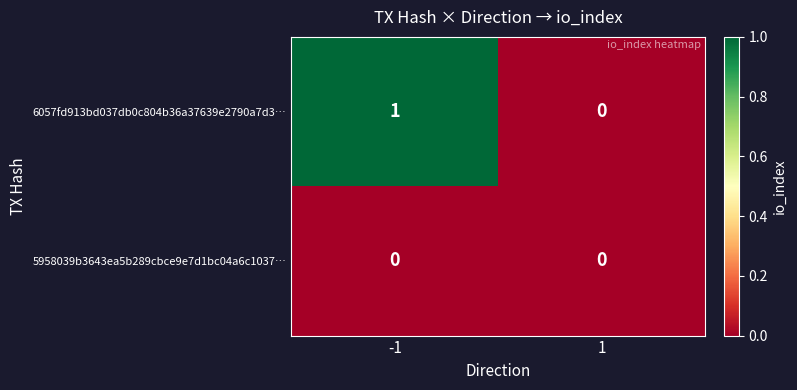

Which series changed the most between -1 and 1?

6057fd913bd037db0c804b36a37639e2790a7d3…